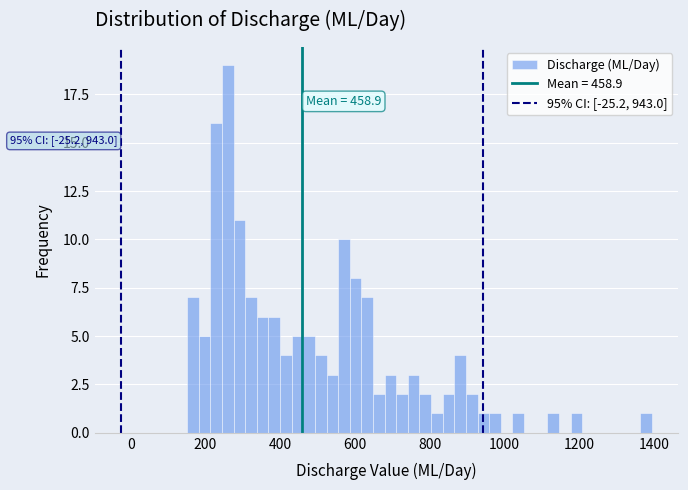

Read against the x-axis, roughly where is the centre of the tallest bar?

260